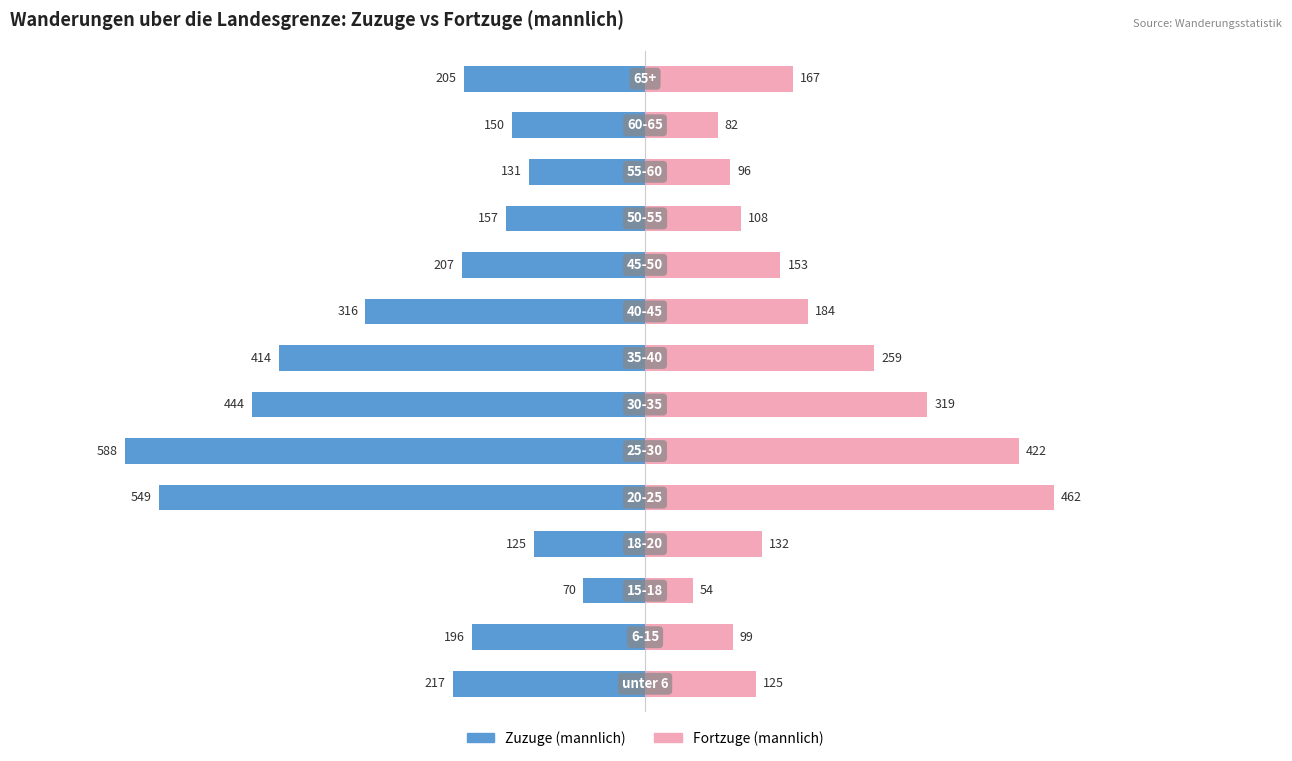

How many bars are there in each group?

2